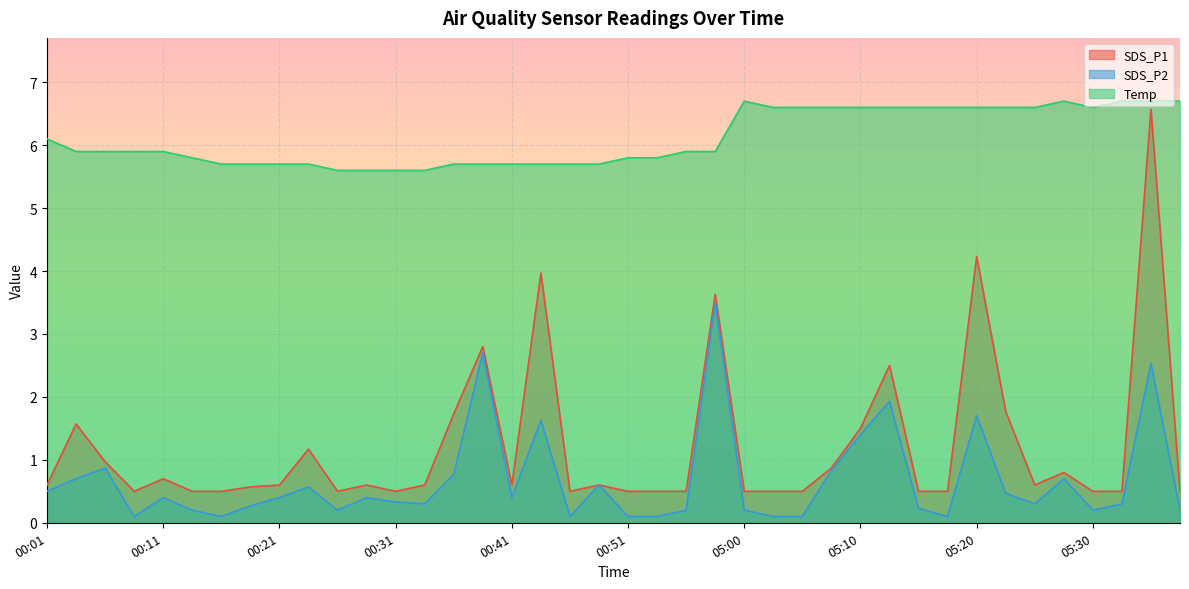

What is the minimum value for Temp?

5.6